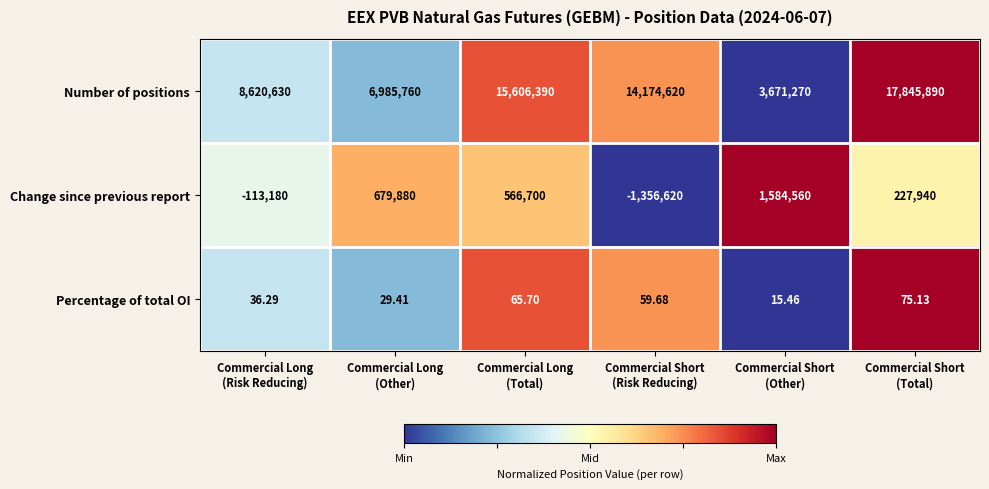

Which series has the largest range (max minus min)?

Number of positions